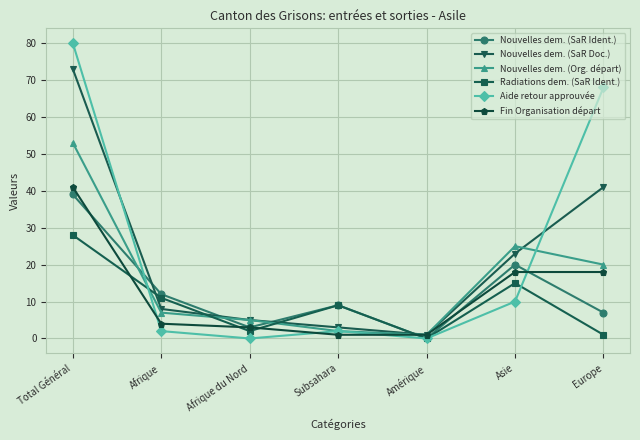

At which label does Nouvelles dem. (Org. départ) reach its peak?

Total Général